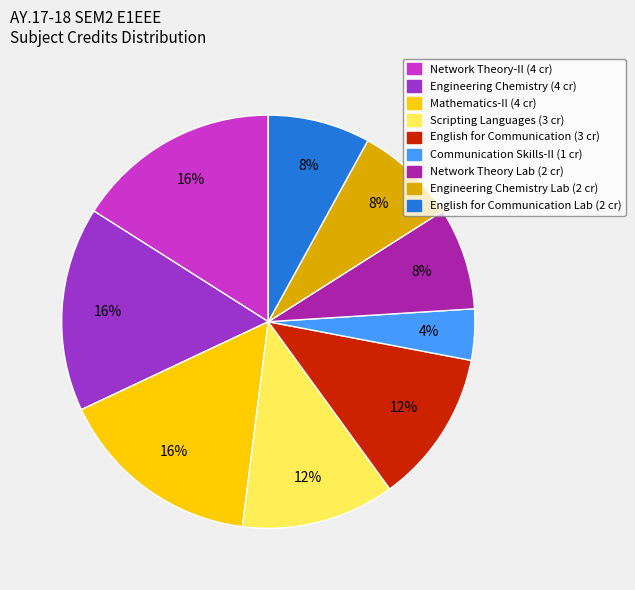

Does any single category account for the majority?

No